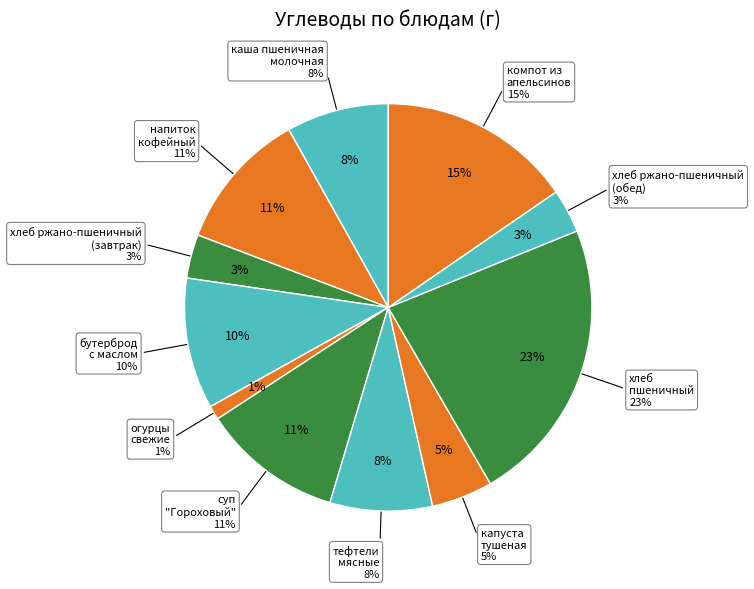

Approximately how many times larger is the value at капуста тушеная compared to напиток кофейный?

0.4